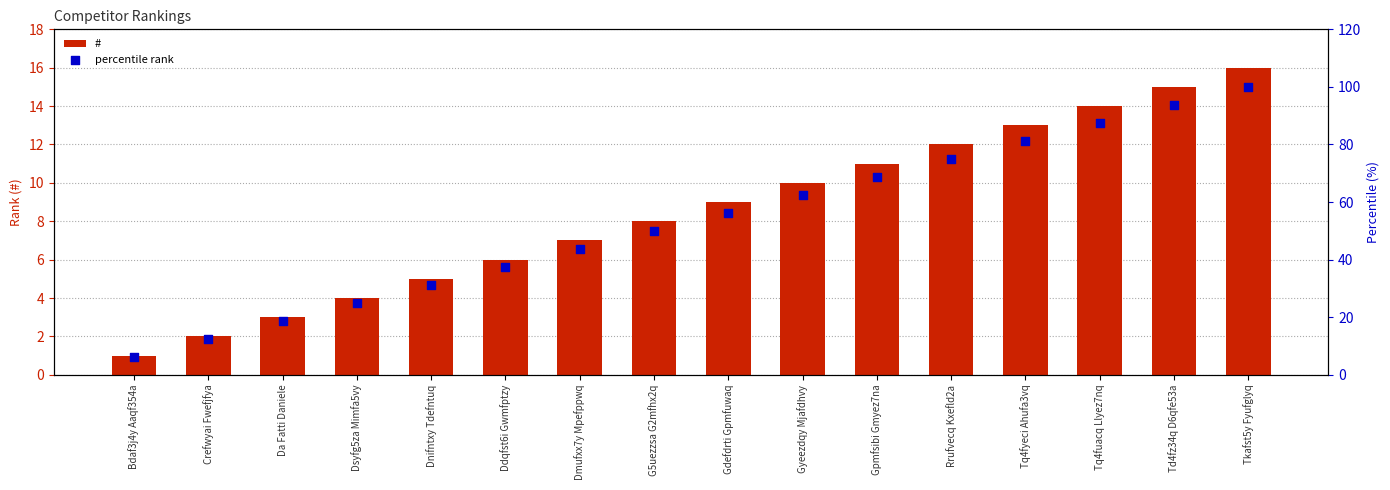

What is the total value across all series at Td4fz34q D6qfe53a?

108.8